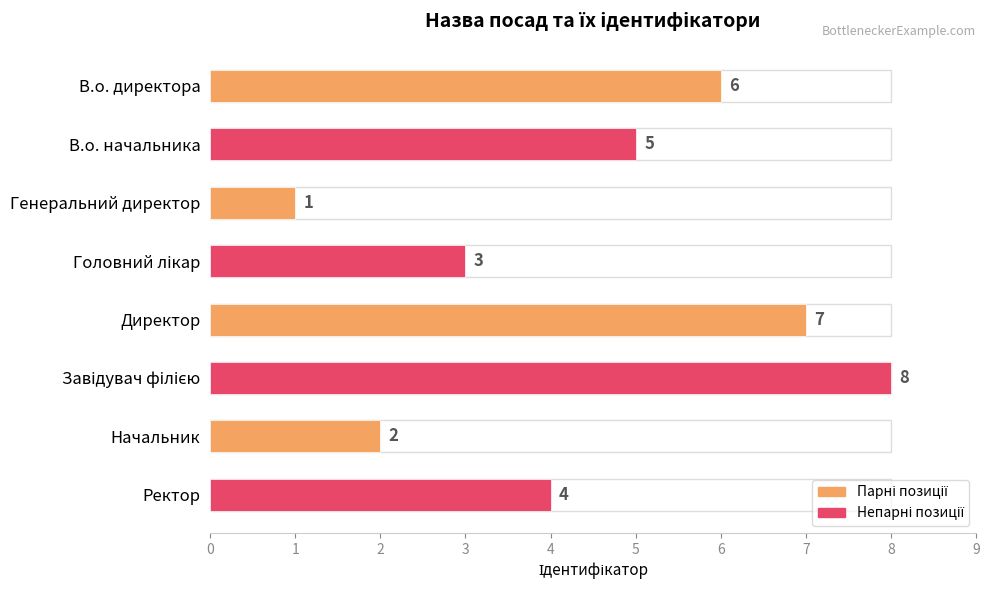

Reading left to right, list all the values displayed in this chart.

6	5	1	3	7	8	2	4